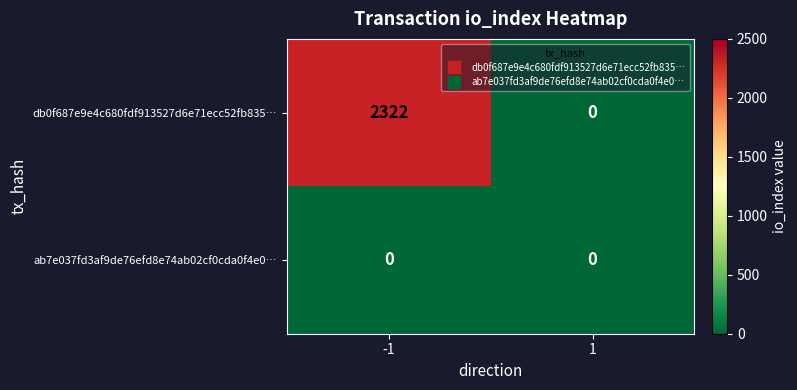

Which series changed the most between -1 and 1?

db0f687e9e4c680fdf913527d6e71ecc52fb835…